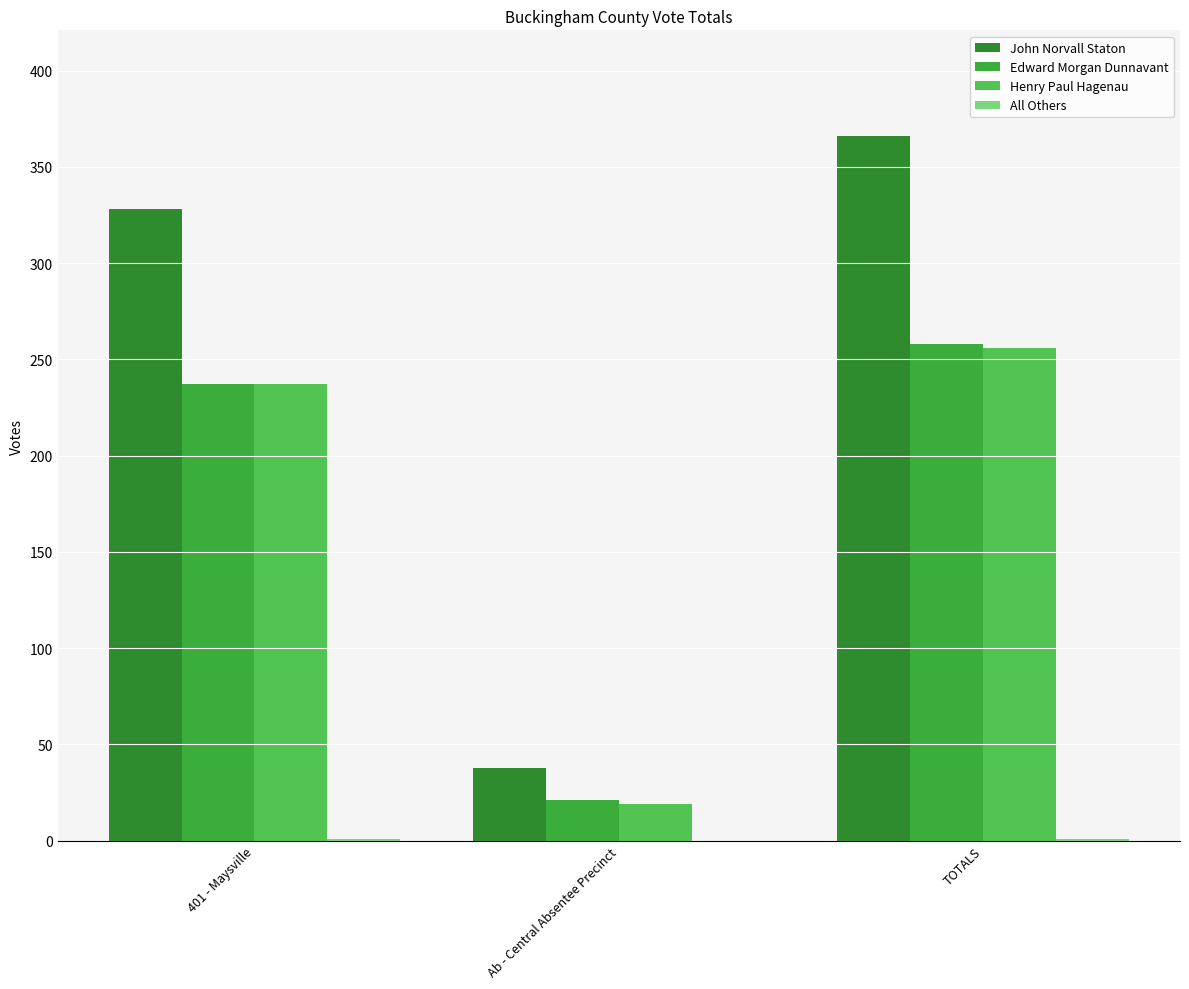

What is the label of the 3rd bar from the left?

TOTALS